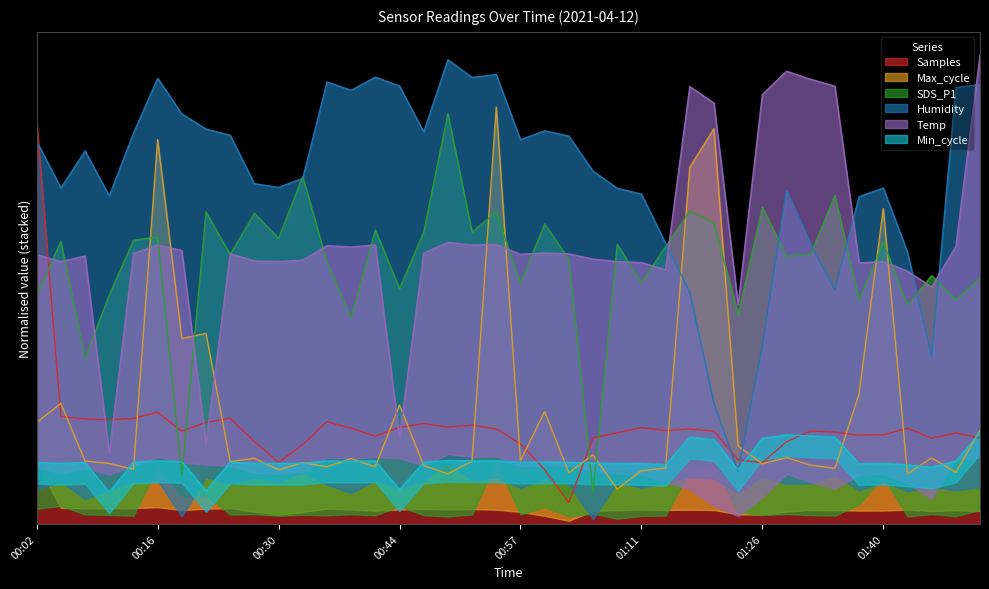

What is the smallest value displayed?

0.1